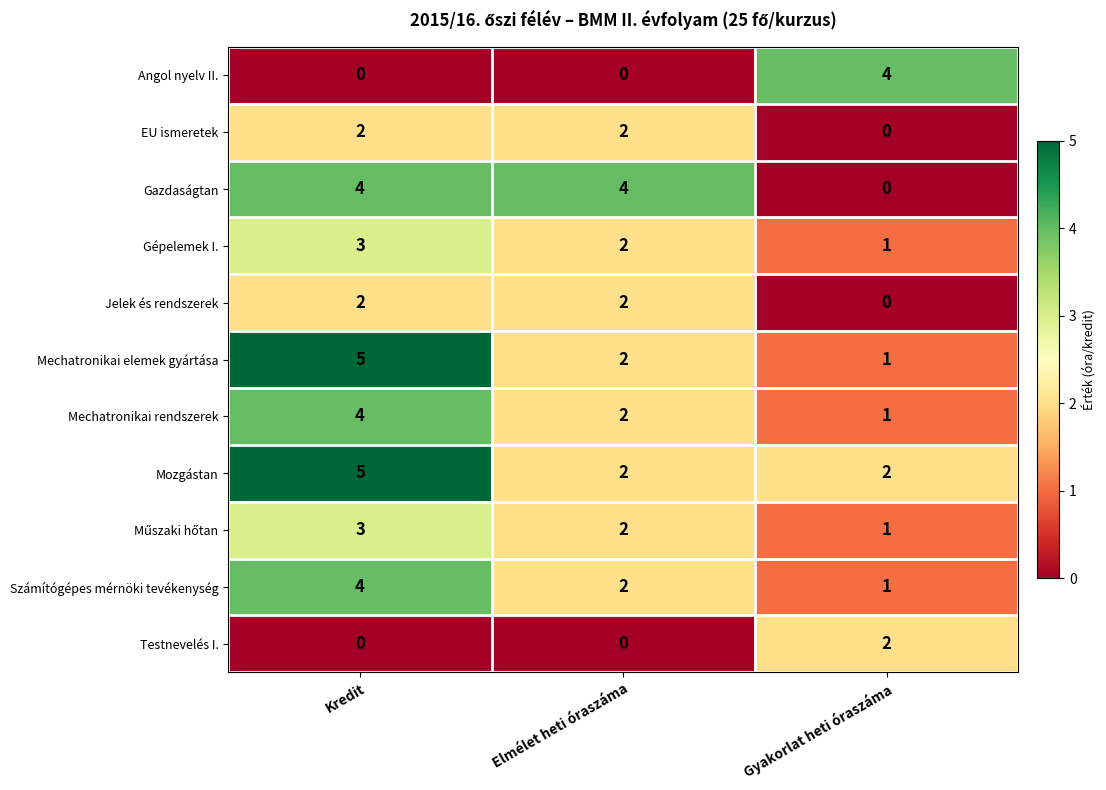

What is the spread (max minus min) of values at Kredit?

5